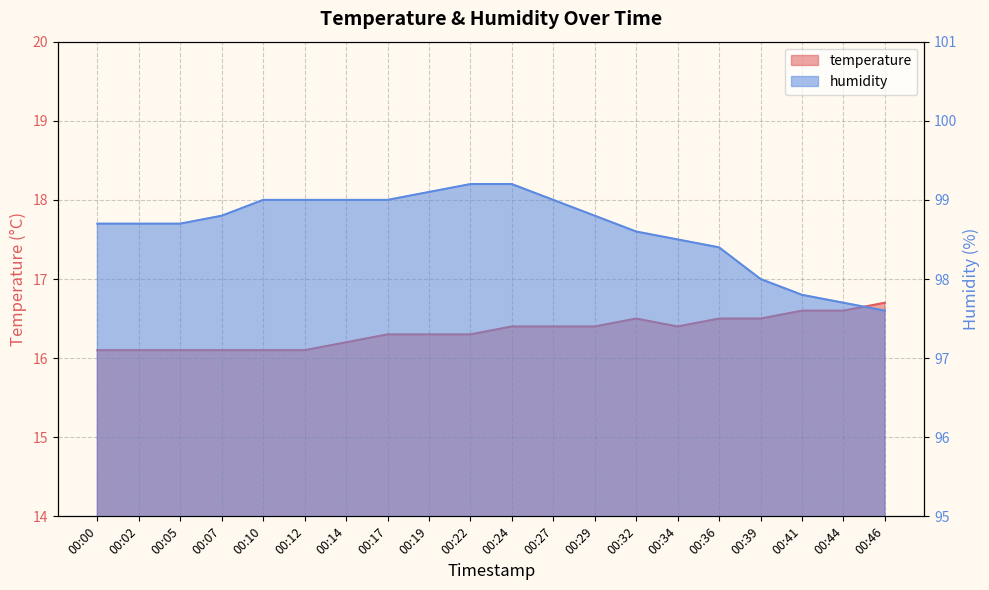

Which category has the highest value in the temperature series?

00:46